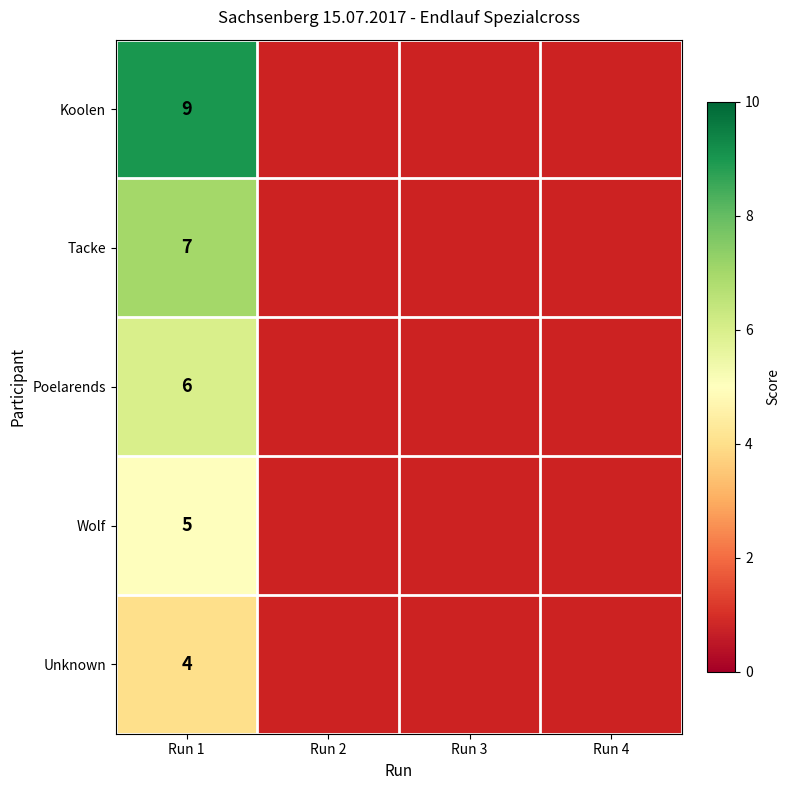

Is it true that Koolen equals 2 at Run 1?

False